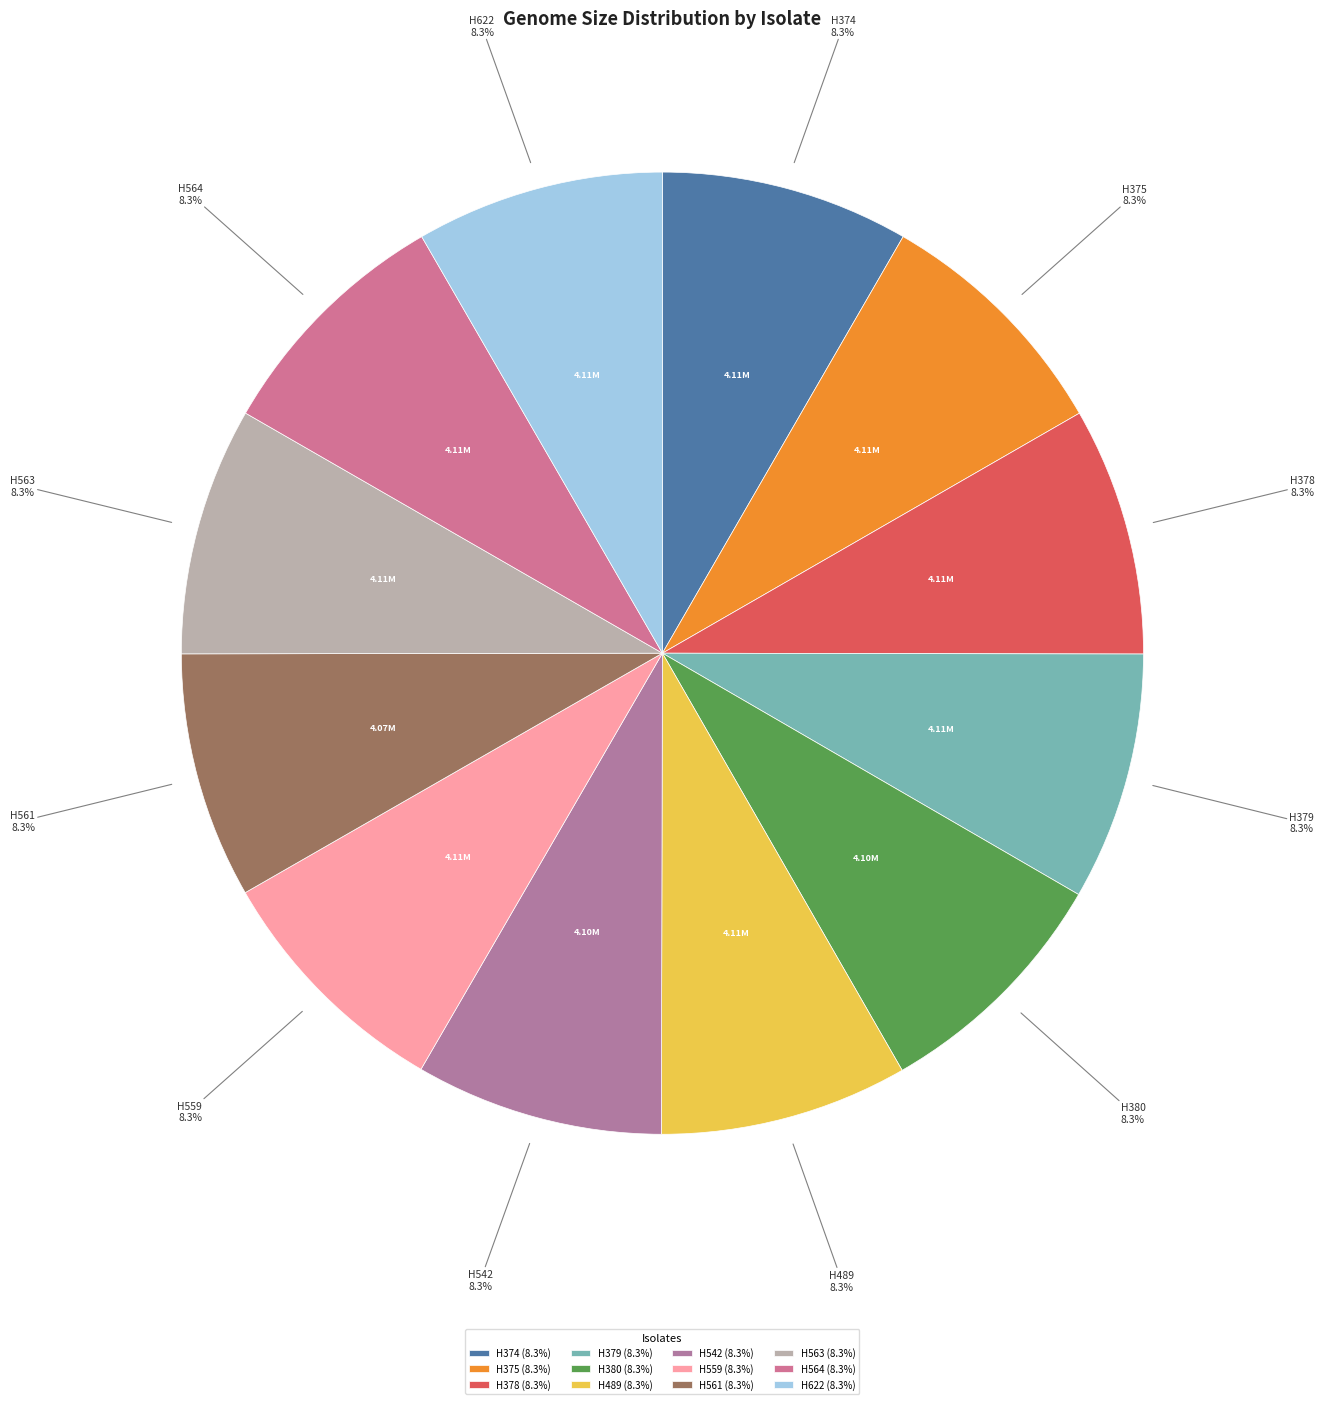

Is there any slice that represents more than half of the pie?

No